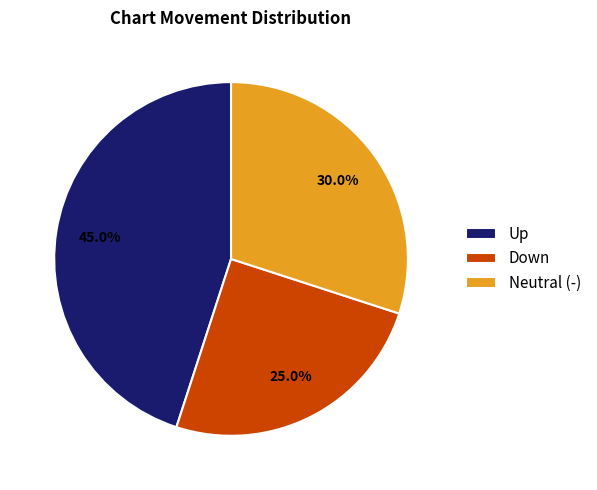

What percentage is NOT represented by Neutral (-)?

70.0%